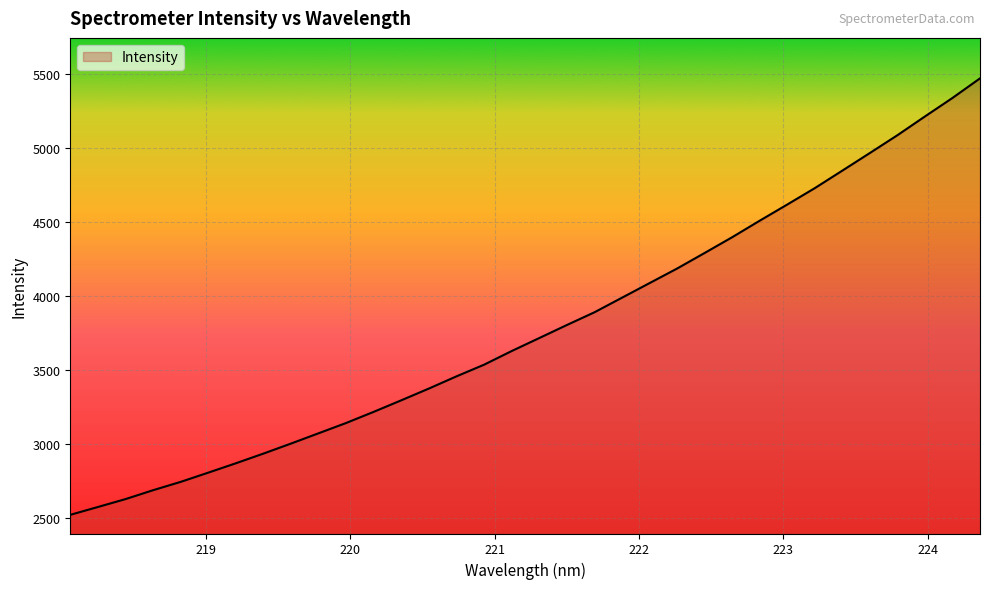

How many lines are shown in the chart?

1